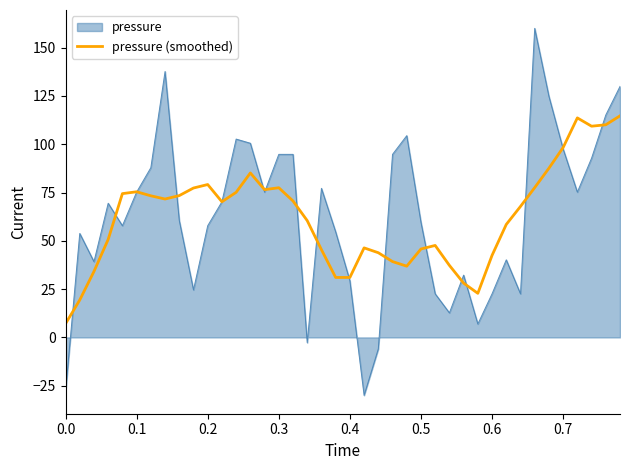

List the series in order of their peak value, lowest first.

pressure (smoothed), pressure